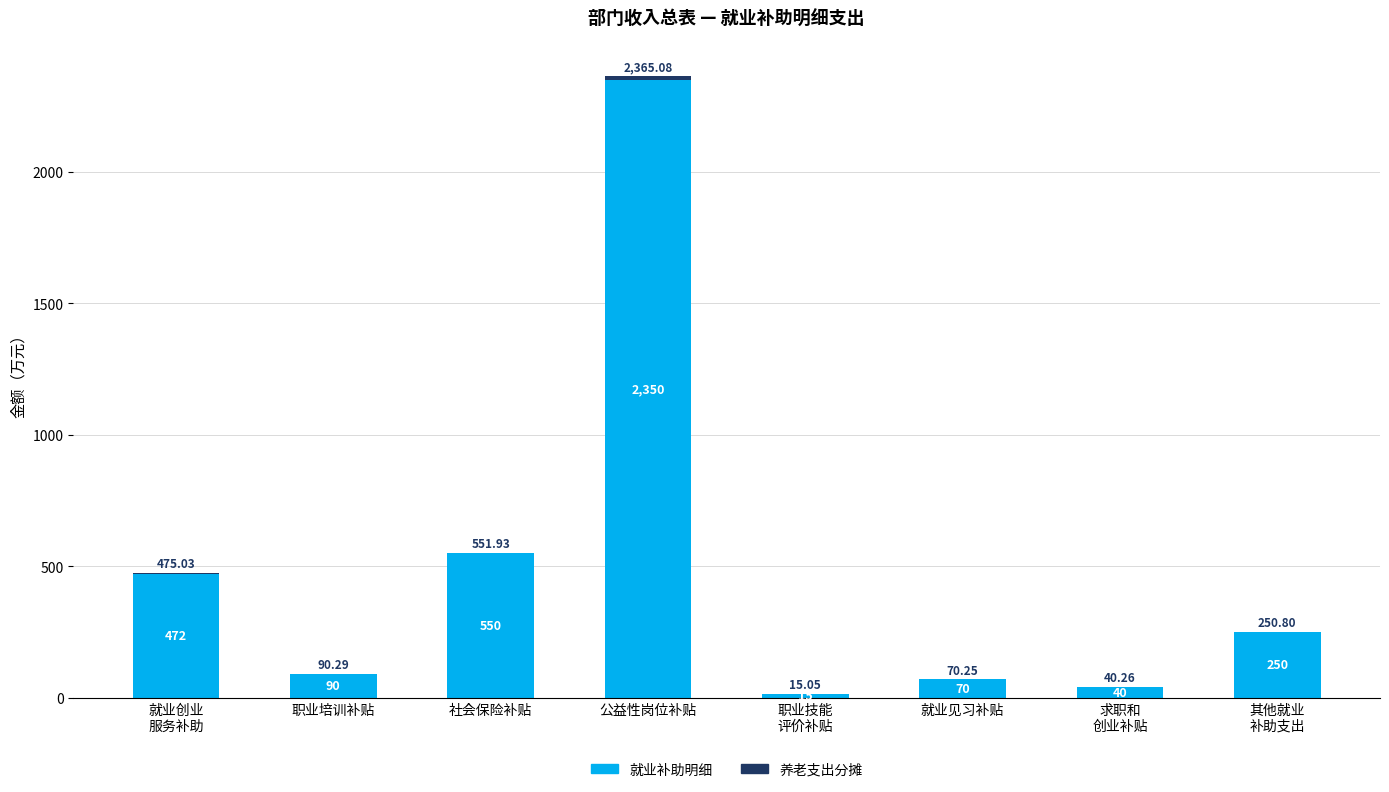

Where is 就业补助明细 nearest to the value 1182?

社会保险补贴